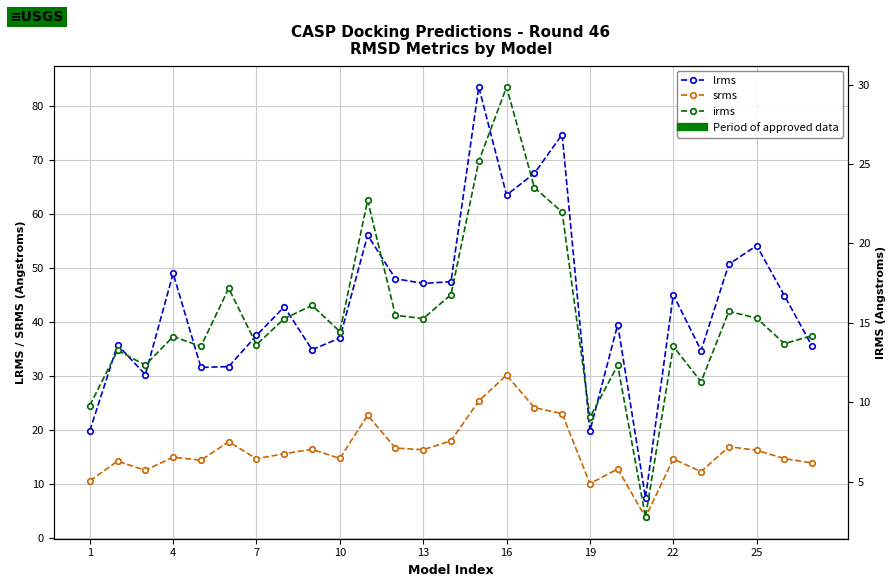

What is the value of the srms point at the 16th from the left?

30.2